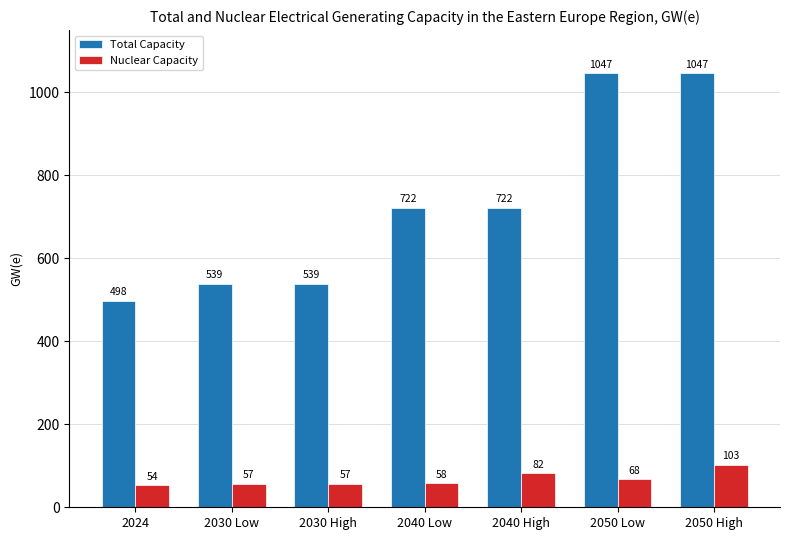

At 2030 Low, list the series in order from largest to smallest.

Total Capacity, Nuclear Capacity